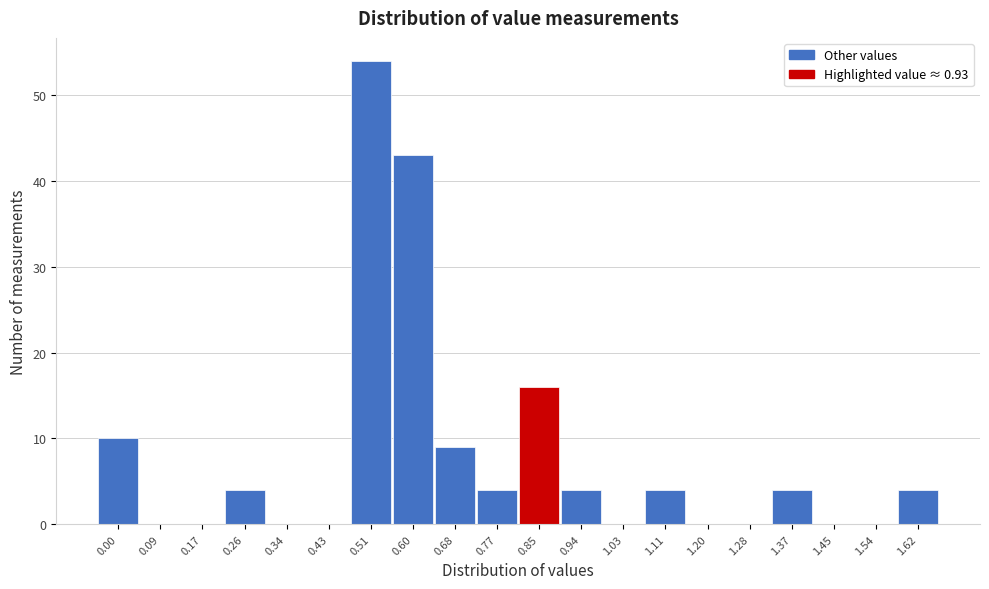

Reading left to right, what are all the values shown in this chart?

0.00=10	0.09=0	0.17=0	0.26=4	0.34=0	0.43=0	0.51=54	0.60=43	0.68=9	0.77=4	0.85=16	0.94=4	1.03=0	1.11=4	1.20=0	1.28=0	1.37=4	1.45=0	1.54=0	1.62=4